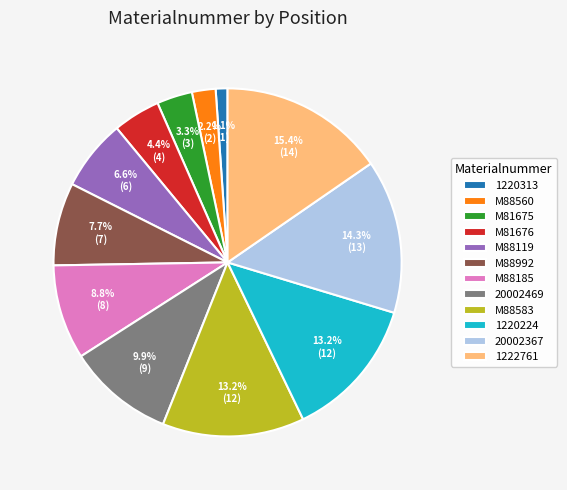

How many slices are in this pie chart?

12